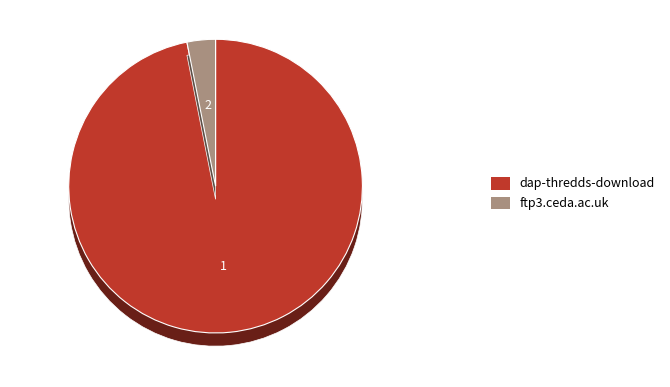

What is the total percentage of dap-thredds-download and ftp3.ceda.ac.uk?

100.0%